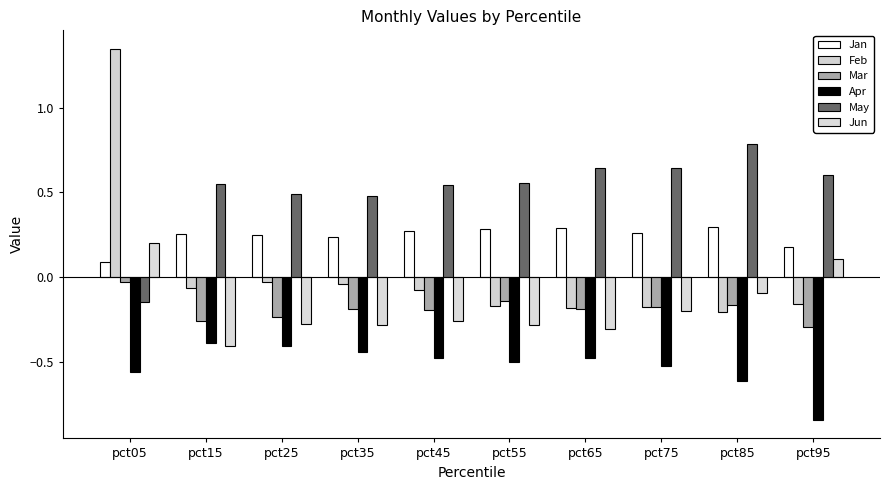

What is the value of the Feb bar at the 2nd from the left?

-0.1